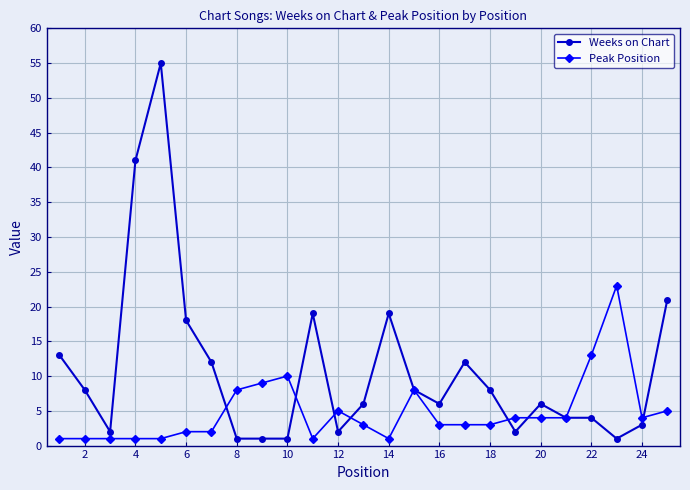

How many lines are shown in the chart?

2